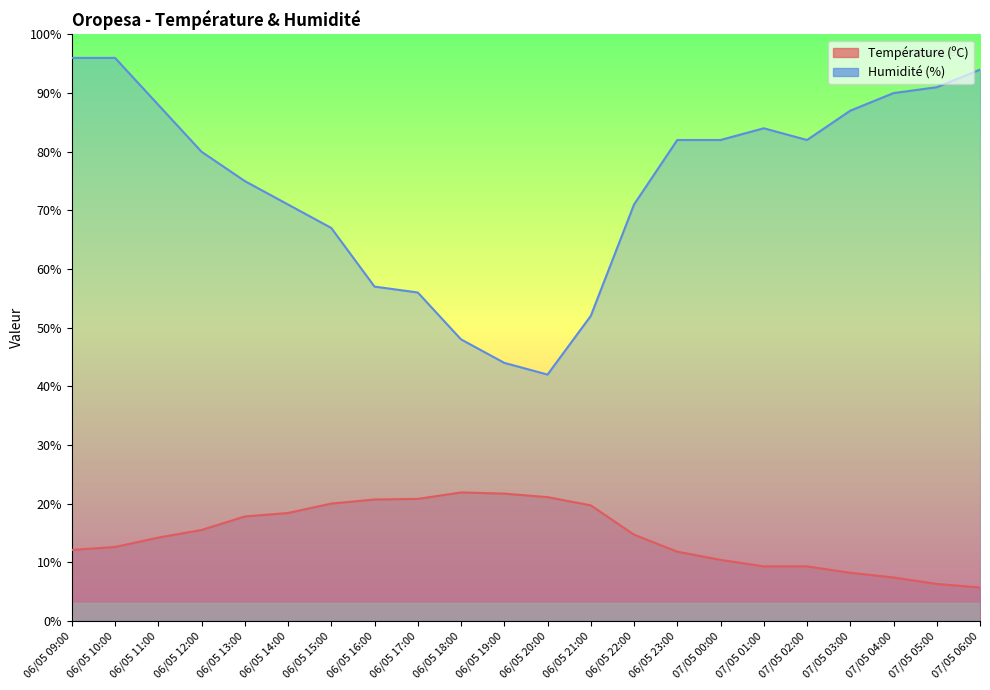

How many interior local peaks does the Humidité (%) series have?

1